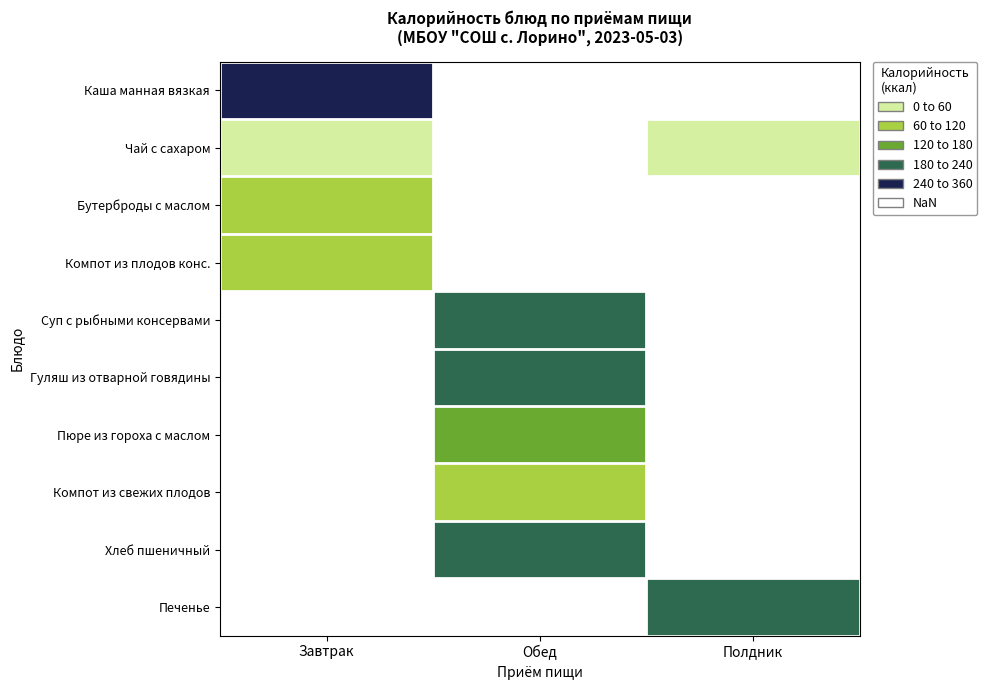

What is the spread (max minus min) of values at Завтрак?

290.5